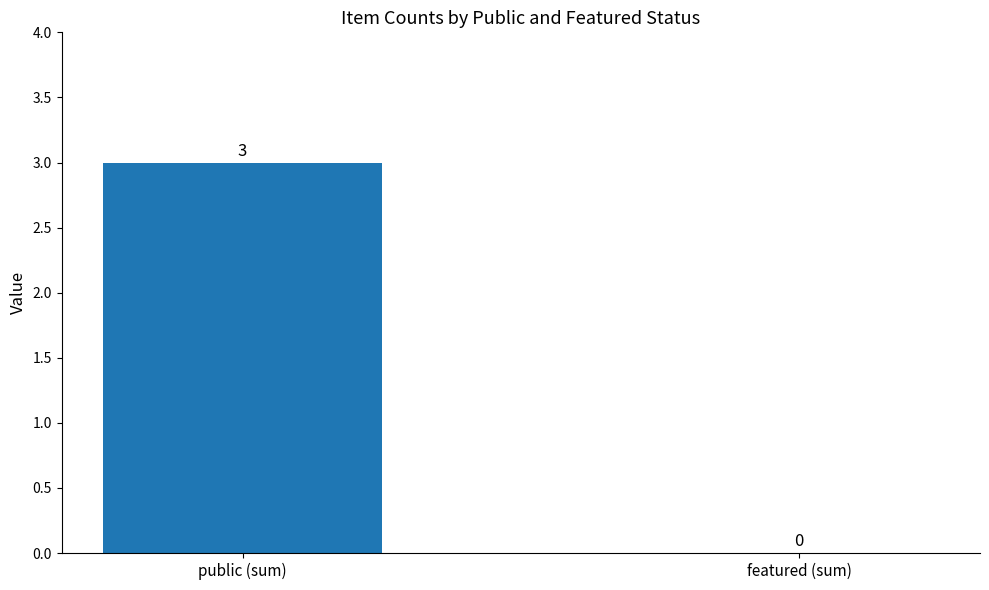

Does the chart contain stacked bars?

No